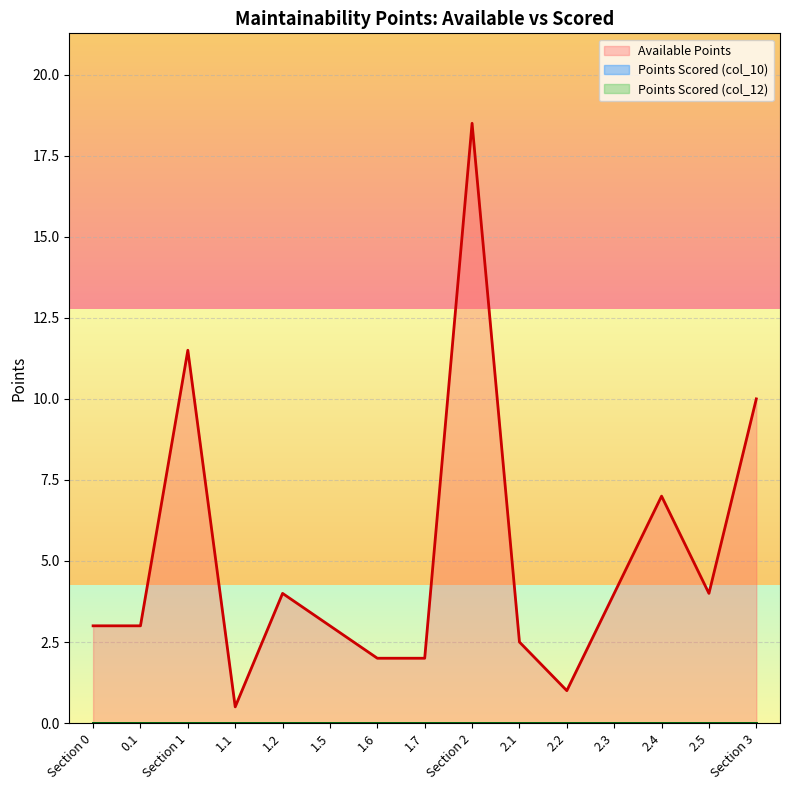

Does the chart display data point markers on the line(s)?

No